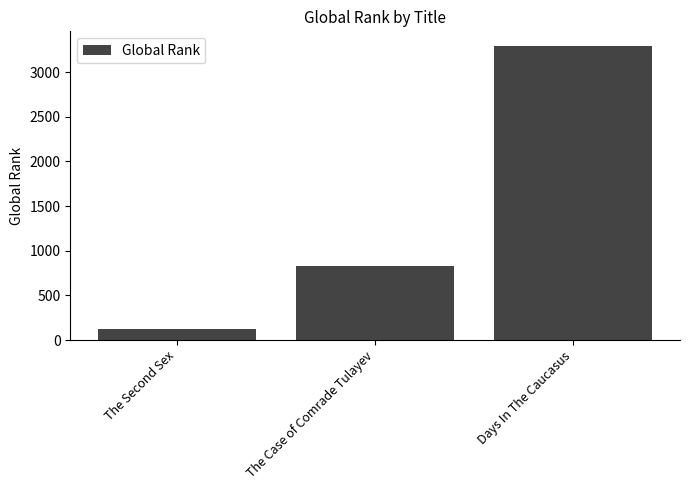

What is the difference between the values at Days In The Caucasus and The Case of Comrade Tulayev?

2460